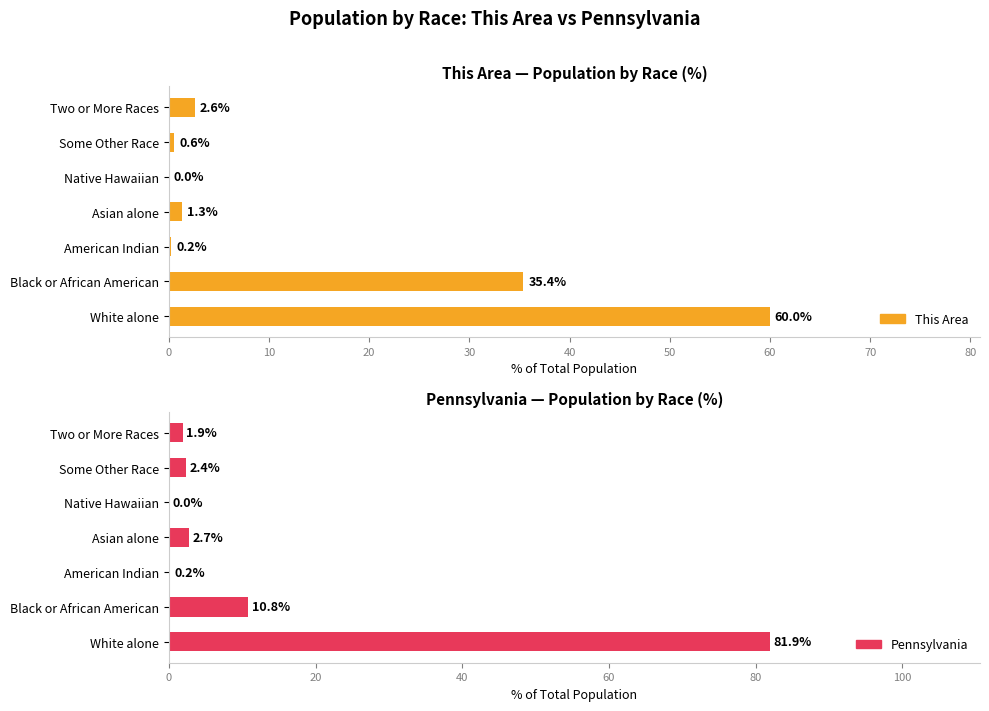

Is the value of Pennsylvania at American Indian greater than the value of This Area at Two or More Races?

No